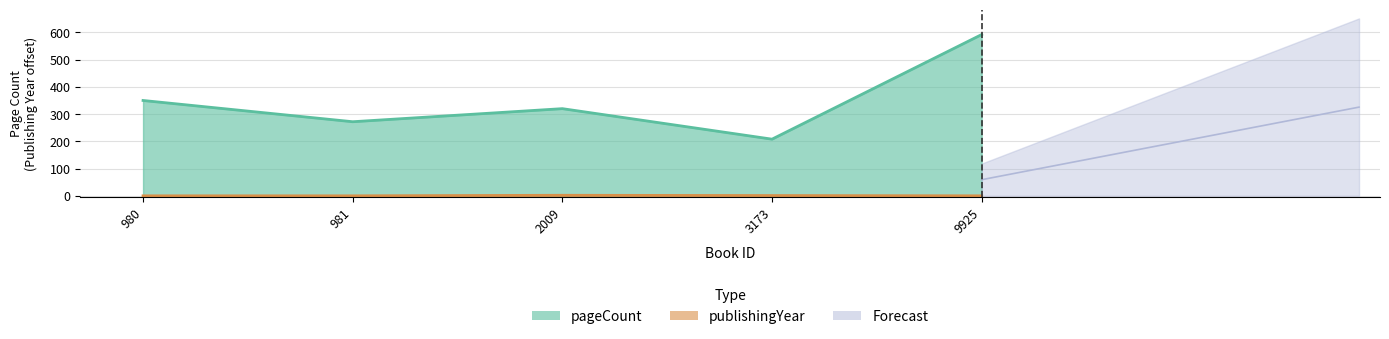

What is the value of the publishingYear point at the 4th from the left?

1